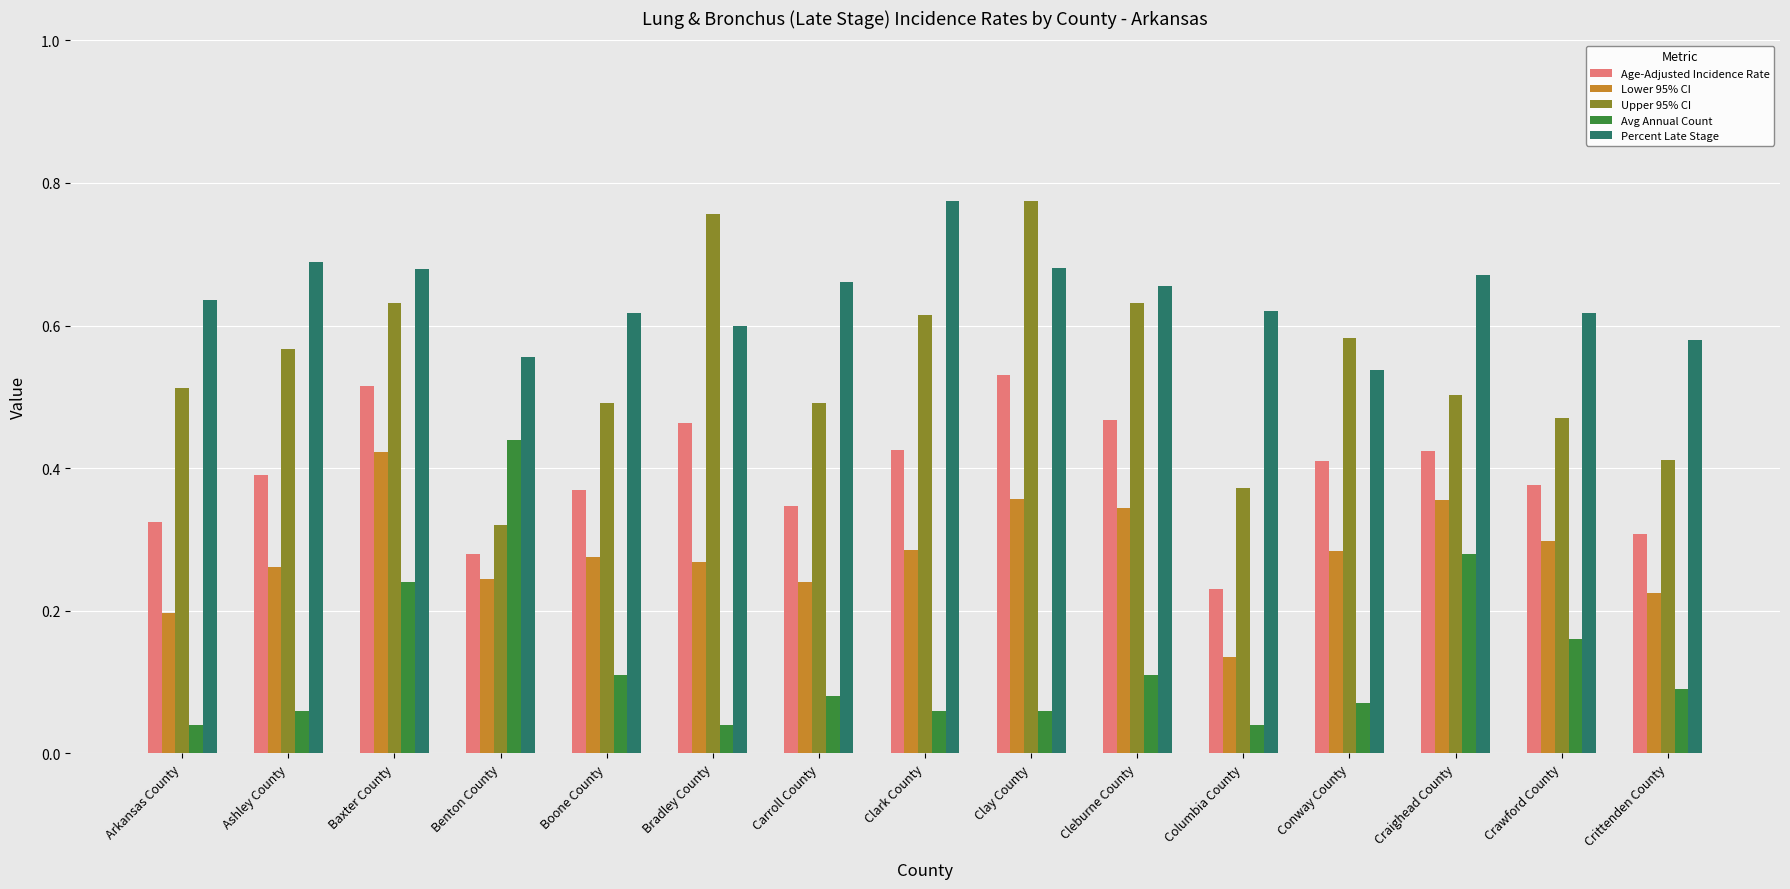

The value of Avg Annual Count at Boone County is 0.2. True or false?

False